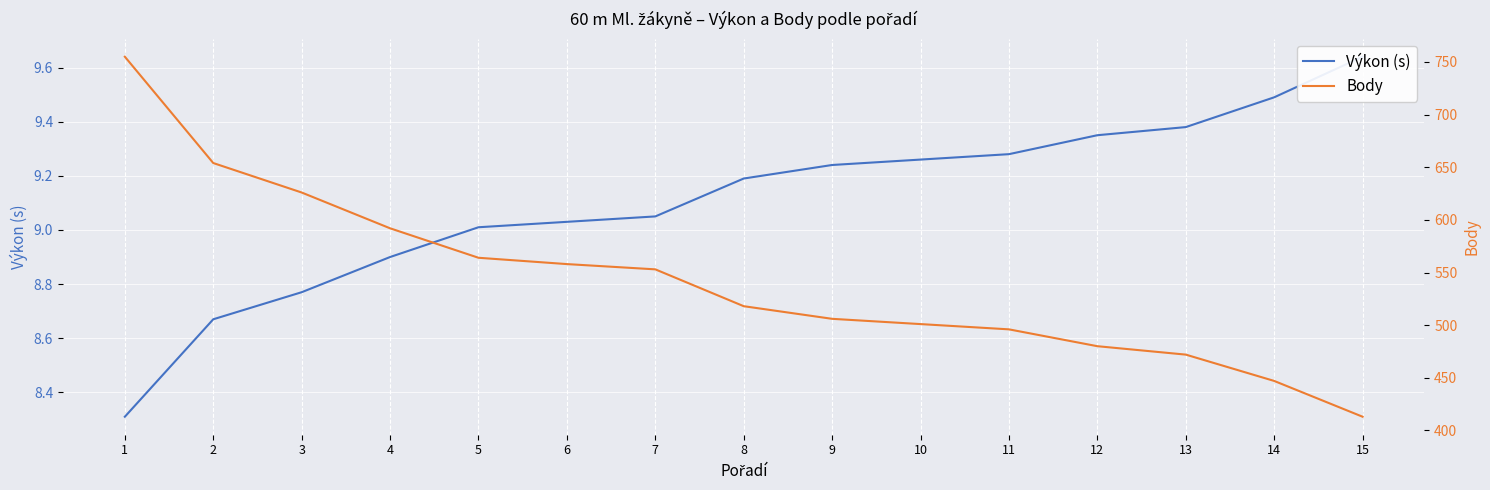

What is the smallest value displayed?

8.3